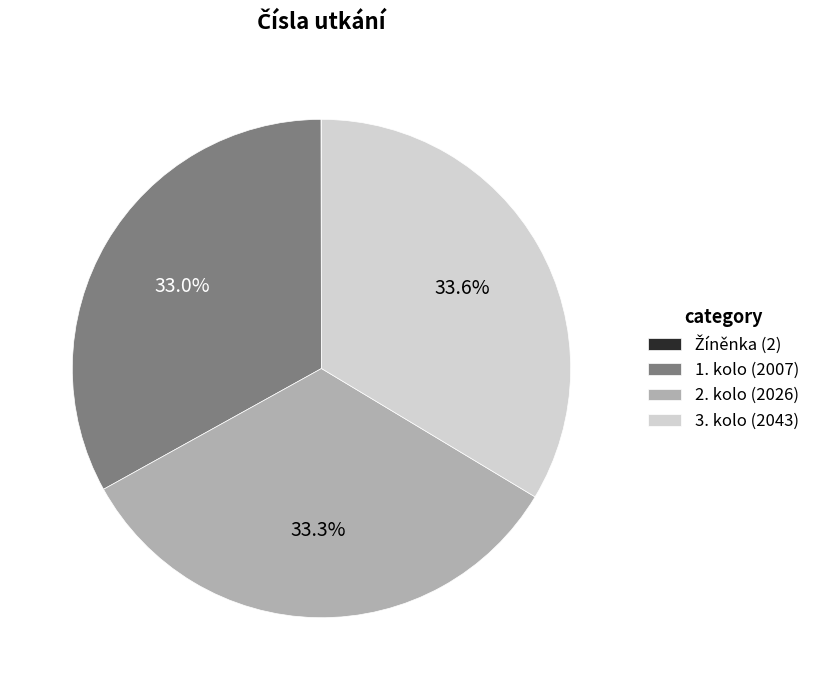

Combined, do 3. kolo (2043) and 1. kolo (2007) account for over 50%?

Yes